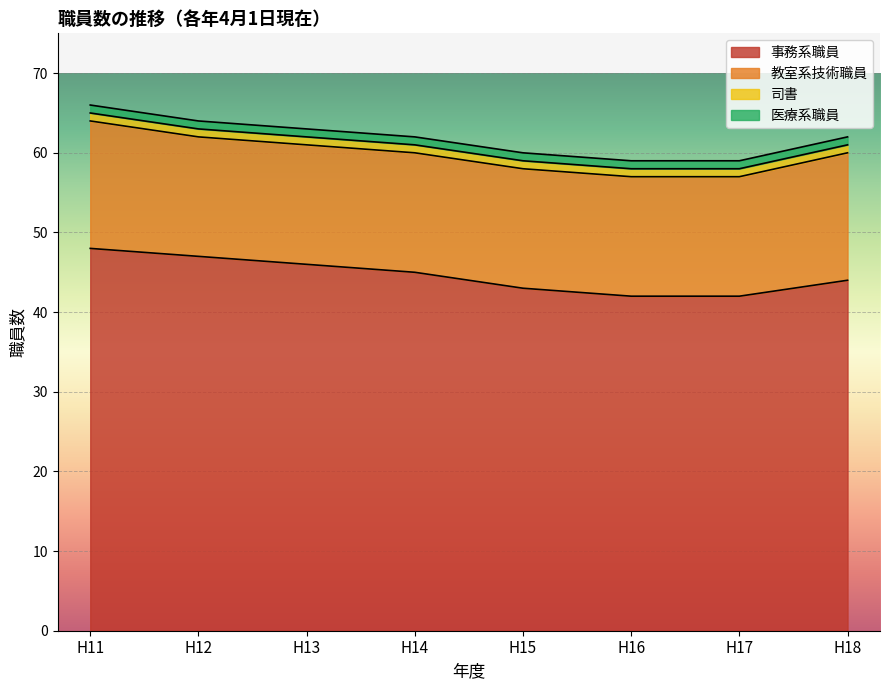

Is it true that 司書 equals 2 at H18?

False